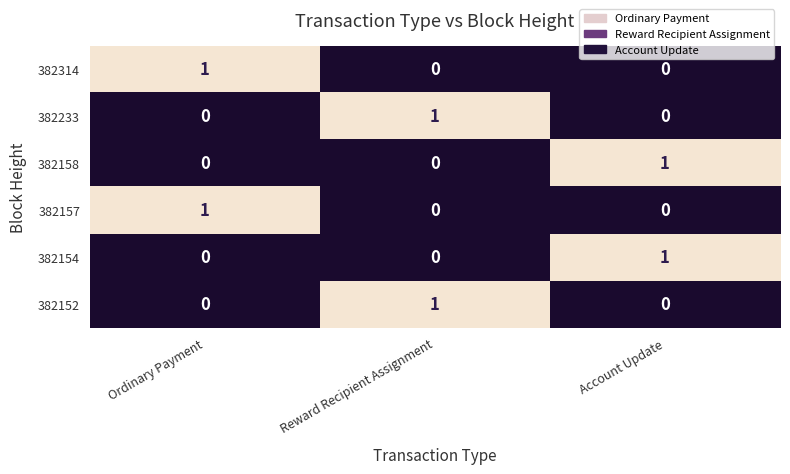

What is the greatest value displayed?

1